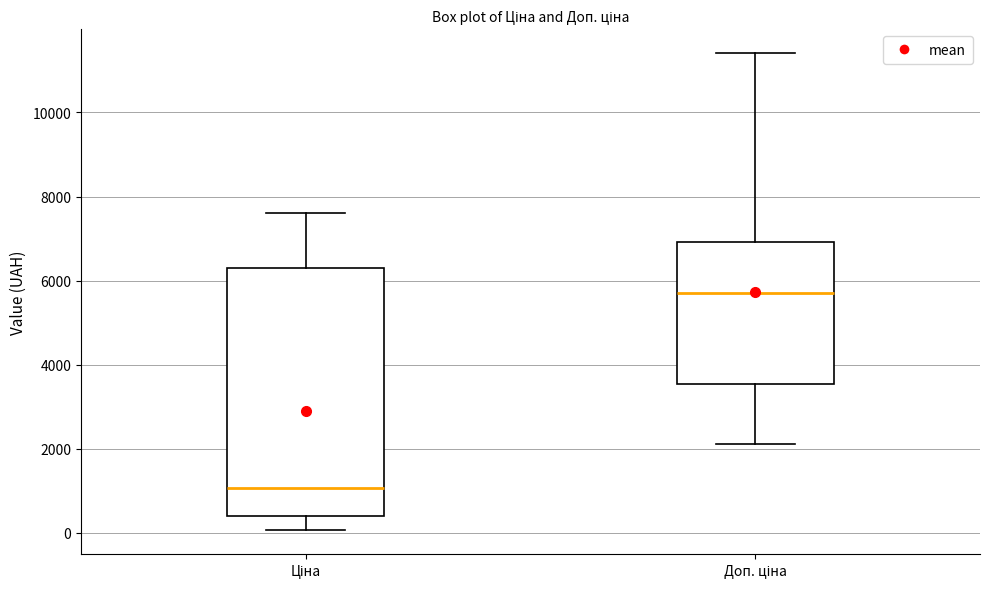

Which box is the tallest, from its lower edge to its upper edge?

Ціна